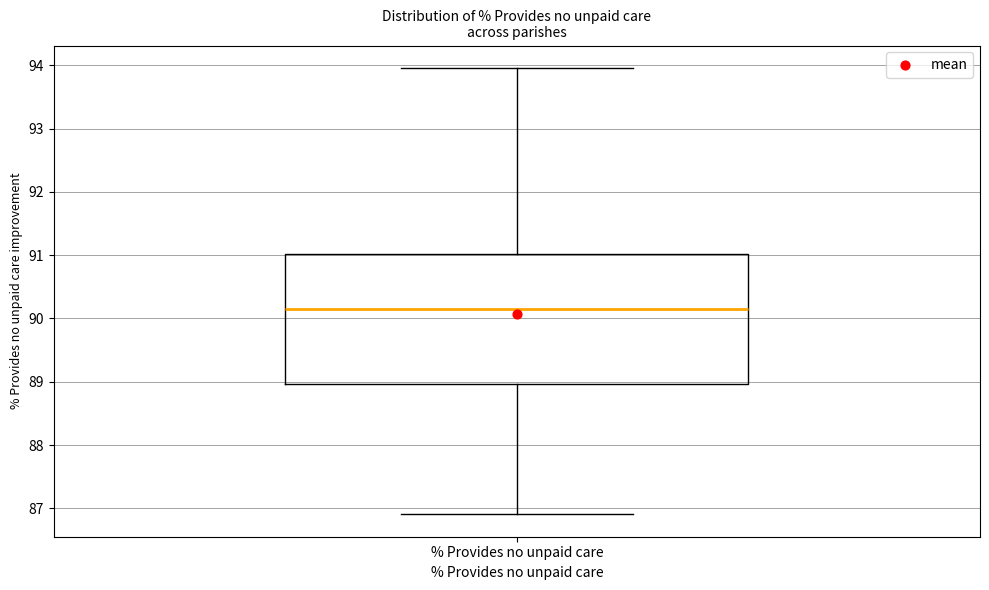

Read this box plot against the y-axis: the position of the median line, the range covered by the box, and the ends of both whiskers. The values are not printed on the chart, so give them approximately, as read against the axis.

median 90.1, box 89.0 to 91.0, whiskers 86.9 to 94.0